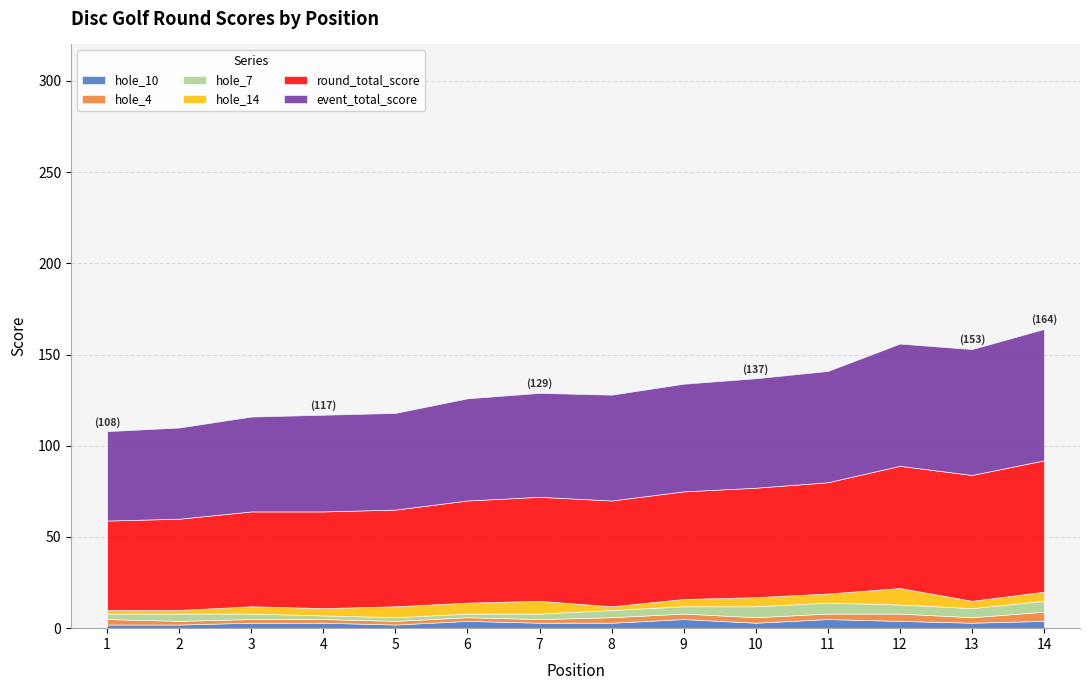

The hole_10 series shows 3 at 7. True or false?

True